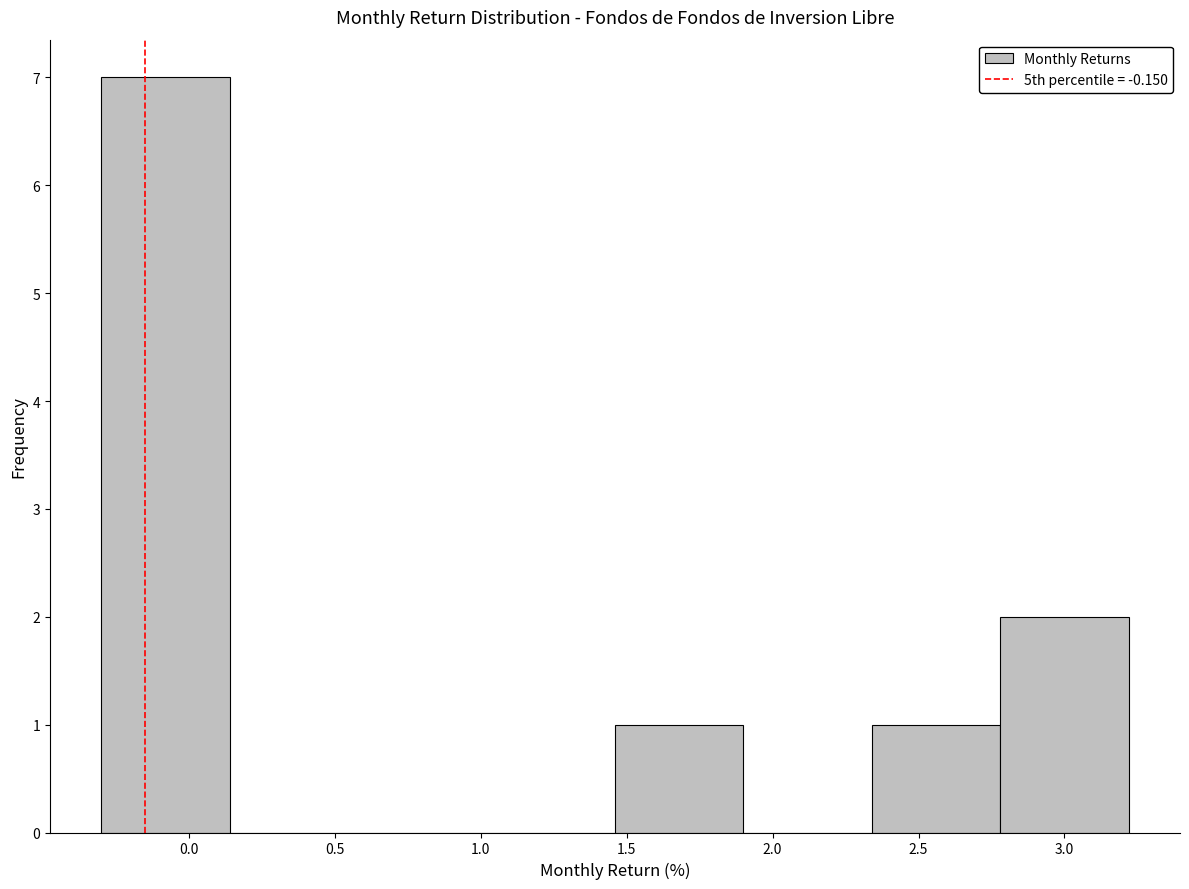

Reading left to right, transcribe this chart: for each bar, give the range it covers on the x-axis and its height. Neither the bar edges nor the heights are printed on the chart, so give them approximately, as read against the axes.

-0.30 to 0.14: 7
0.14 to 0.58: 0
0.58 to 1.02: 0
1.02 to 1.46: 0
1.46 to 1.90: 1
1.90 to 2.34: 0
2.34 to 2.78: 1
2.78 to 3.22: 2